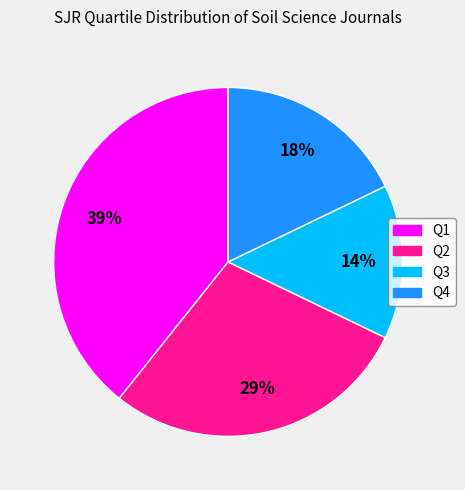

To the nearest percent, what is the difference between the largest and smallest slice percentages?

25%